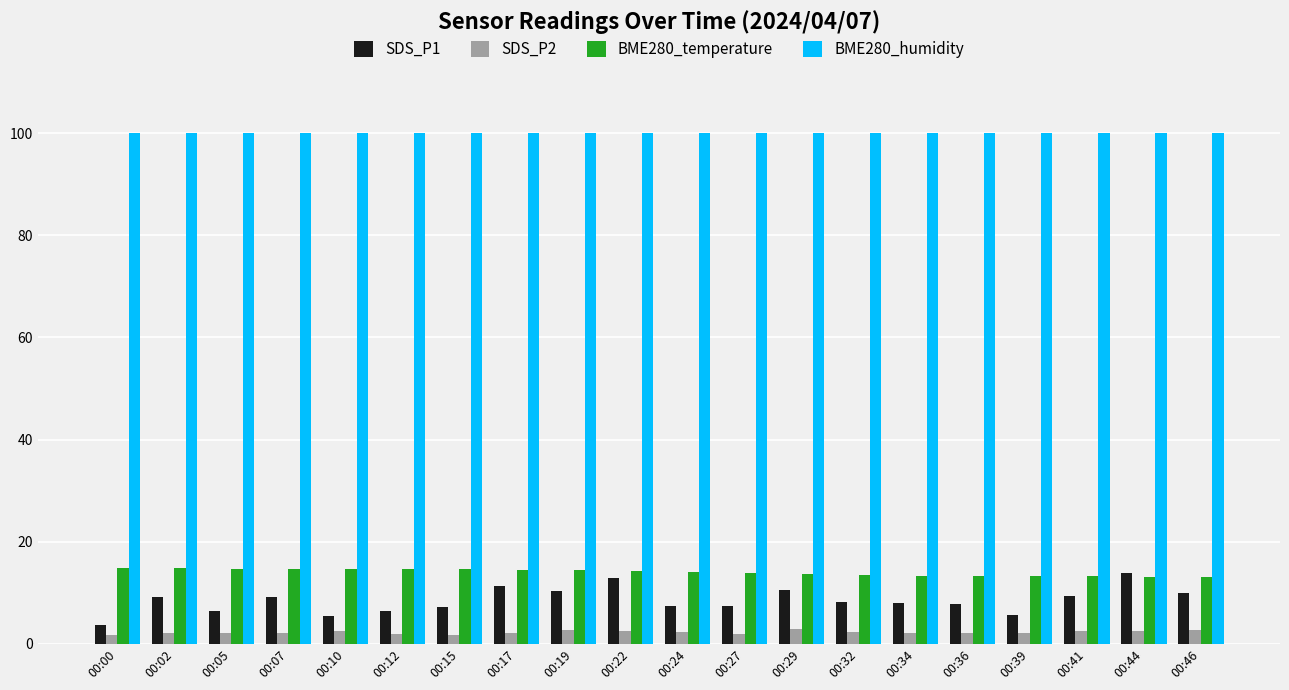

Which series has the widest spread of values?

SDS_P1